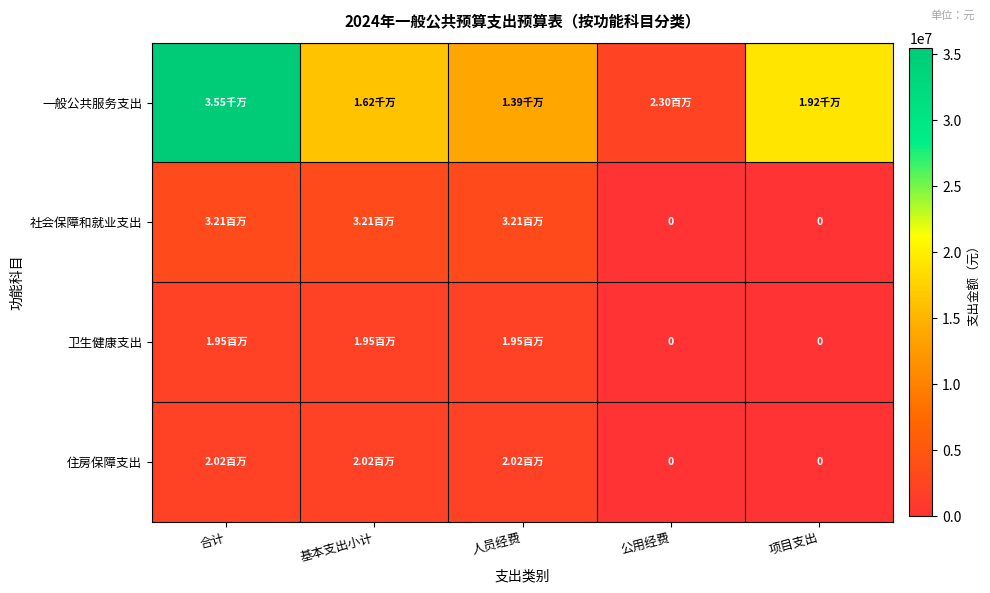

At how many categories does at least one series exceed 31895262?

1